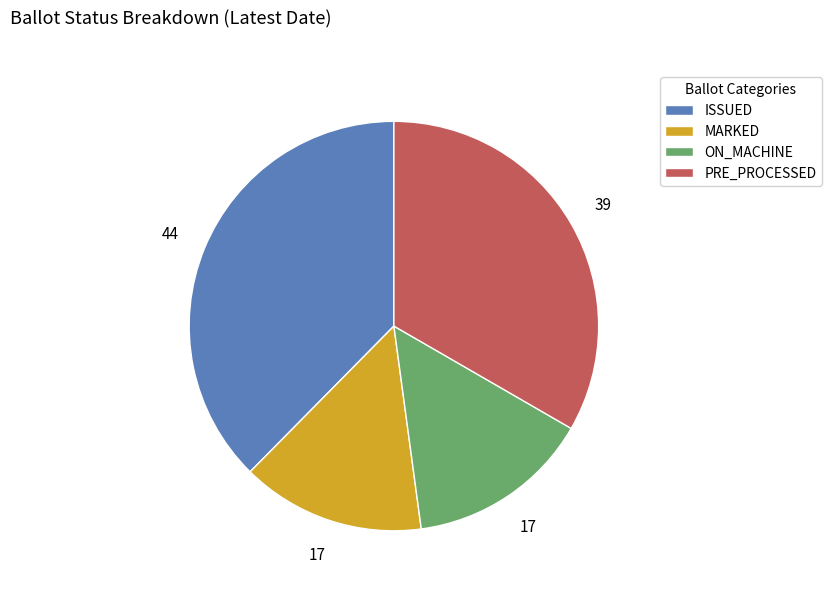

What is the ratio of the value at PRE_PROCESSED to the value at MARKED?

2.3